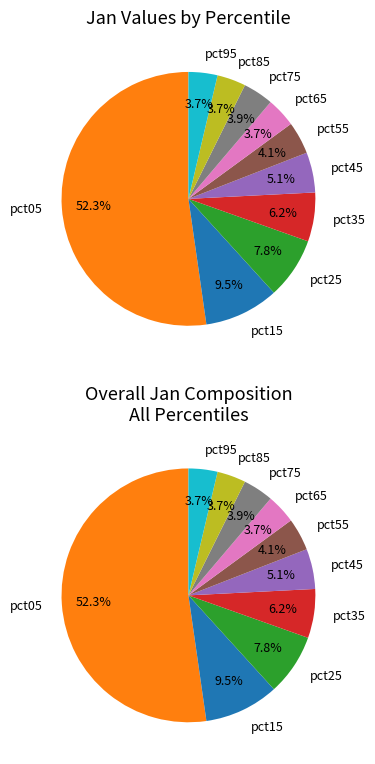

Which slice is the smallest?

pct85